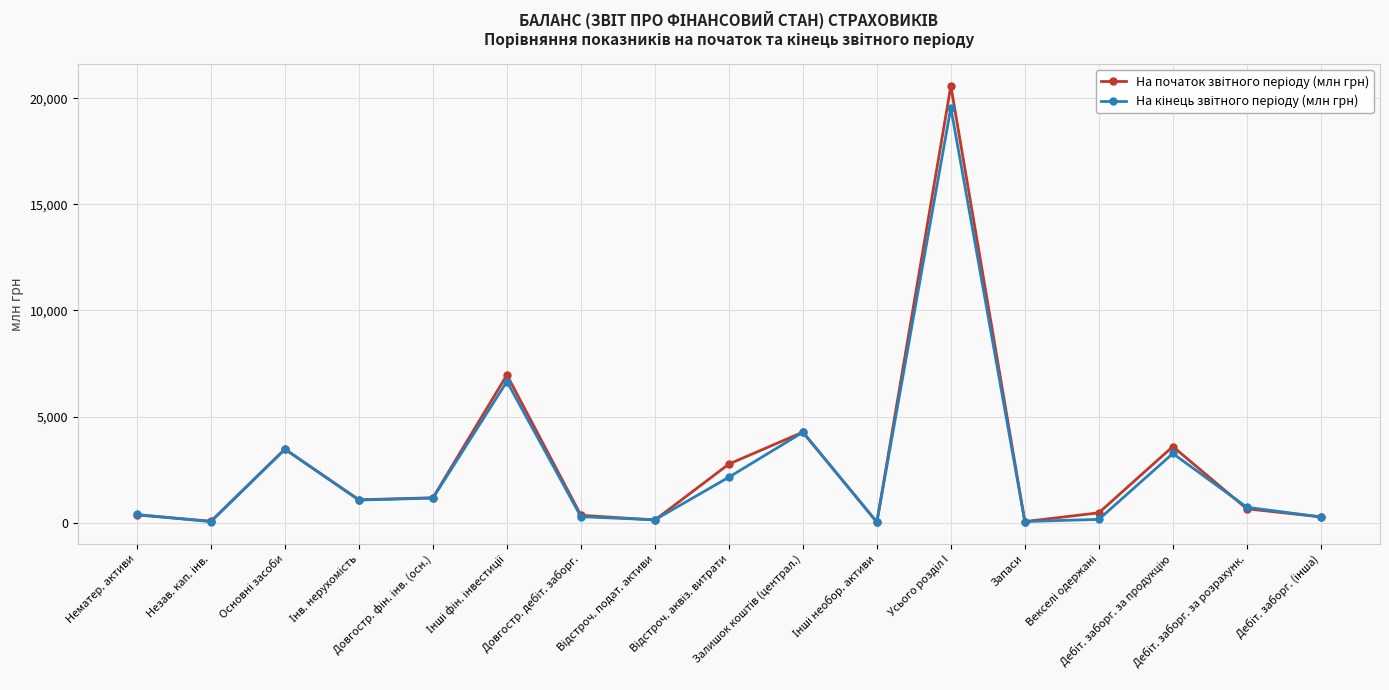

True or false: На кінець звітного періоду (млн грн) has a value of 1579.8 at Довгостр. фін. інв. (осн.).

False